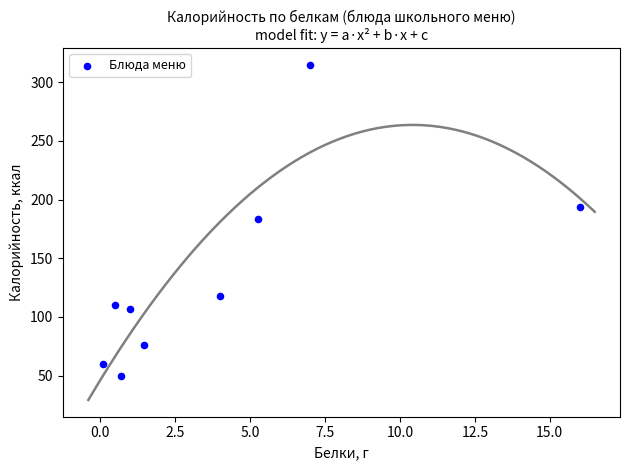

What is the average Y value?

134.8